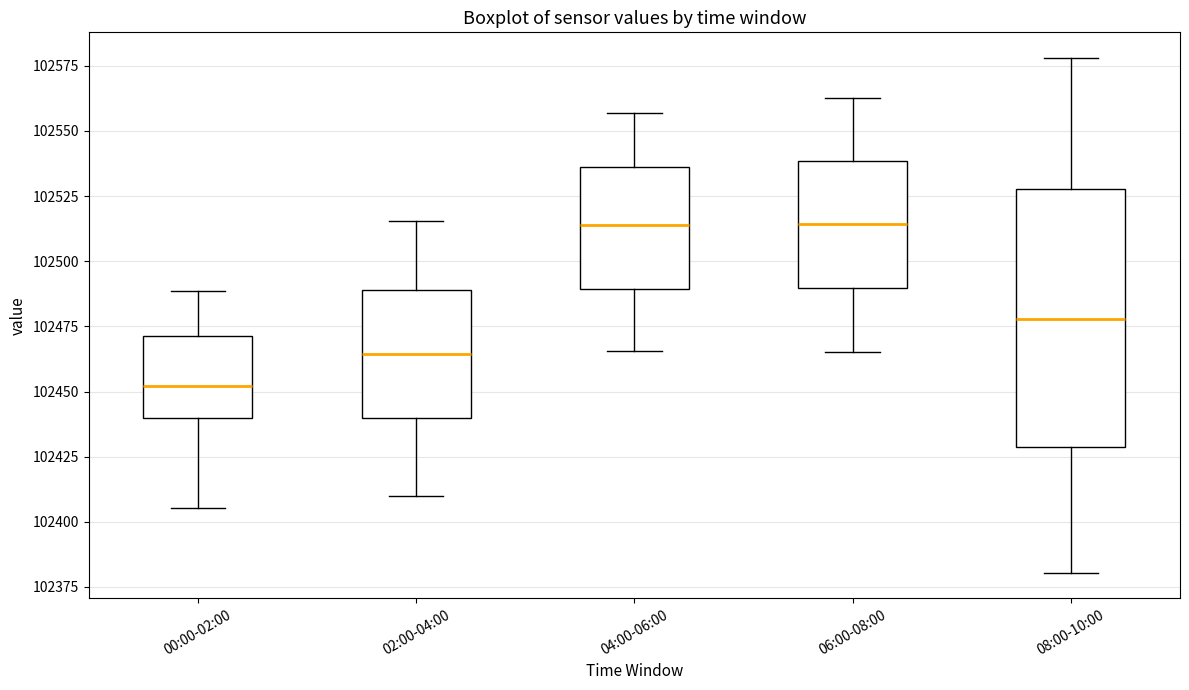

Reading left to right, read every box against the y-axis: the position of its median line, the range the box covers, and the ends of its whiskers. The values are not printed on the chart, so give them approximately, as read against the axis.

00:00-02:00: median 102450, box 102440 to 102470, whiskers 102405 to 102490
02:00-04:00: median 102465, box 102440 to 102490, whiskers 102410 to 102515
04:00-06:00: median 102515, box 102490 to 102535, whiskers 102465 to 102555
06:00-08:00: median 102515, box 102490 to 102540, whiskers 102465 to 102565
08:00-10:00: median 102480, box 102430 to 102530, whiskers 102380 to 102580